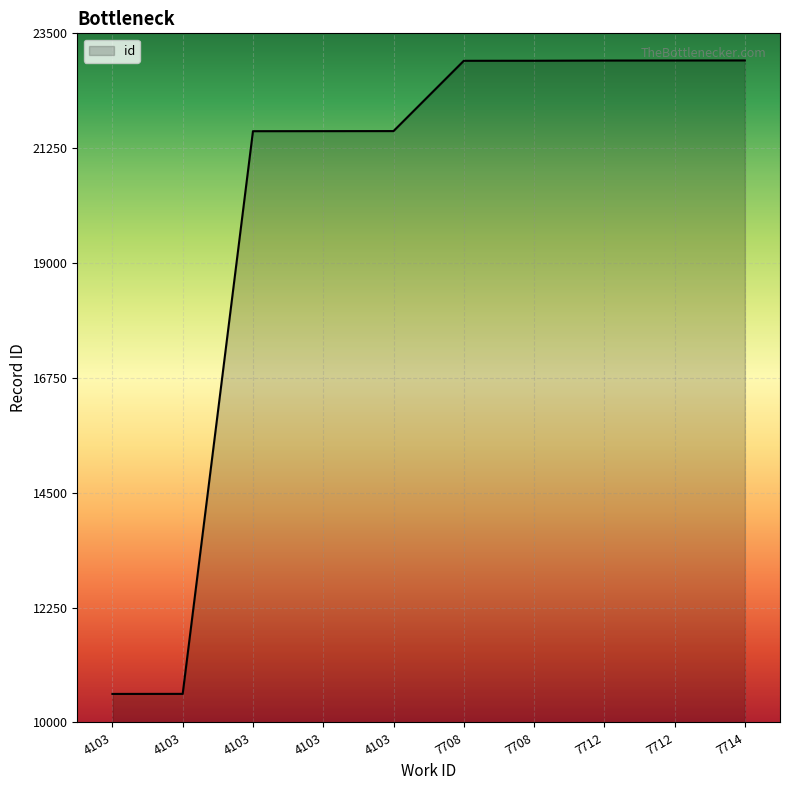

Does the chart have visible grid lines?

Yes